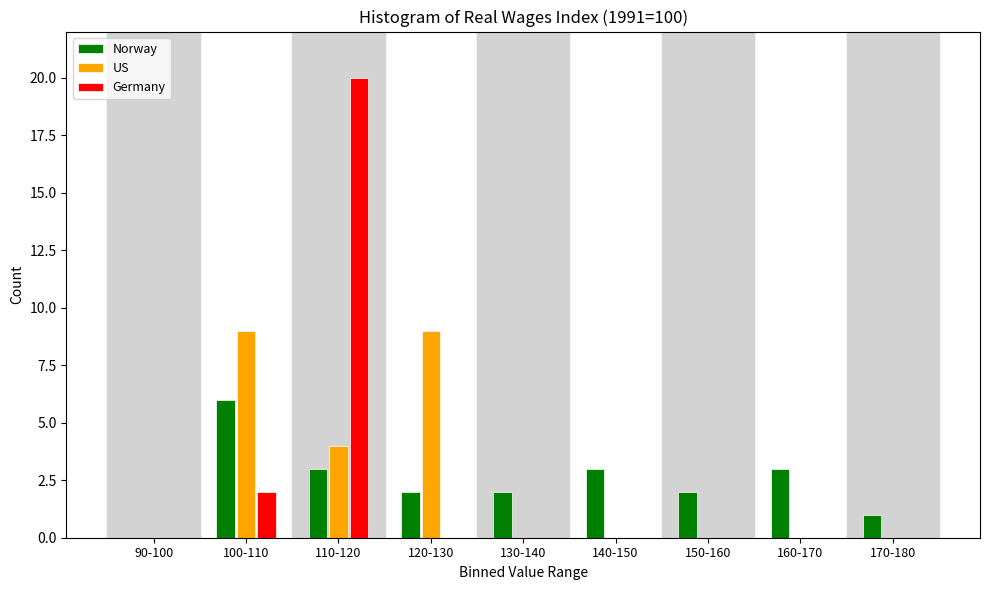

Reading left to right, what are all the values shown in this chart?

Norway: 90-100=0	100-110=6	110-120=3	120-130=2	130-140=2	140-150=3	150-160=2	160-170=3	170-180=1
US: 90-100=0	100-110=9	110-120=4	120-130=9	130-140=0	140-150=0	150-160=0	160-170=0	170-180=0
Germany: 90-100=0	100-110=2	110-120=20	120-130=0	130-140=0	140-150=0	150-160=0	160-170=0	170-180=0